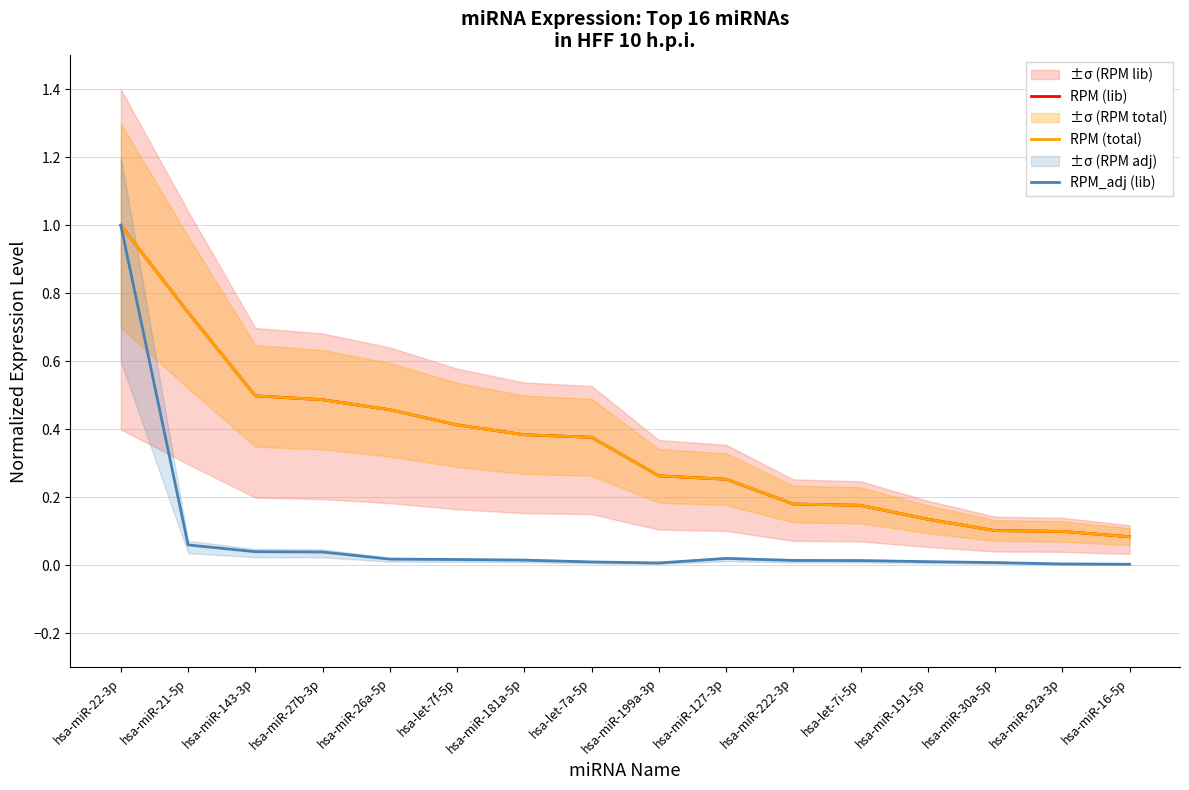

True or false: RPM (total) has more than 1 interior local peaks.

False